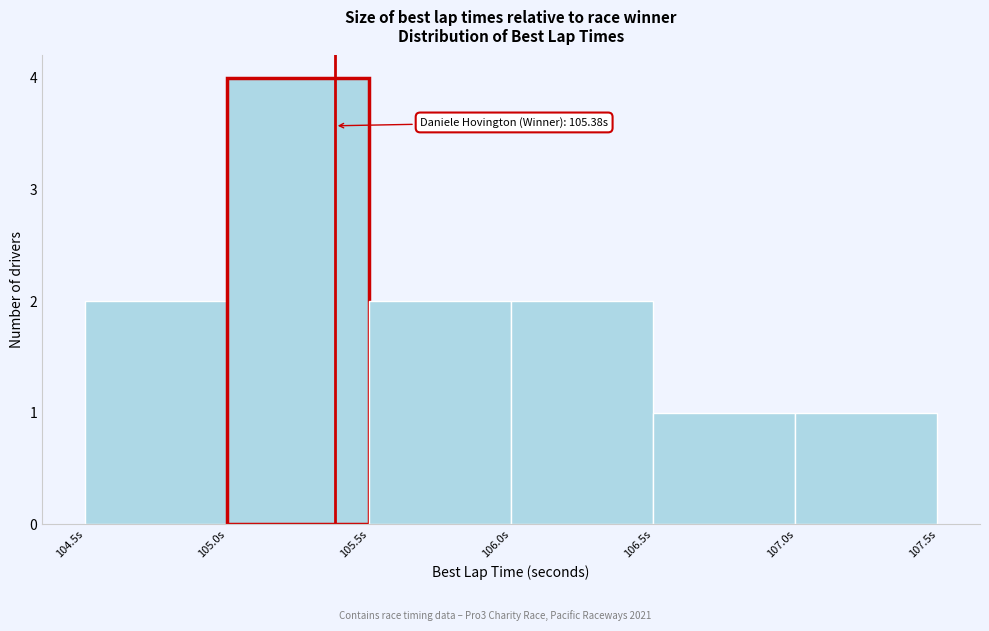

Which range on the x-axis has the tallest bar?

105.0 to 105.5